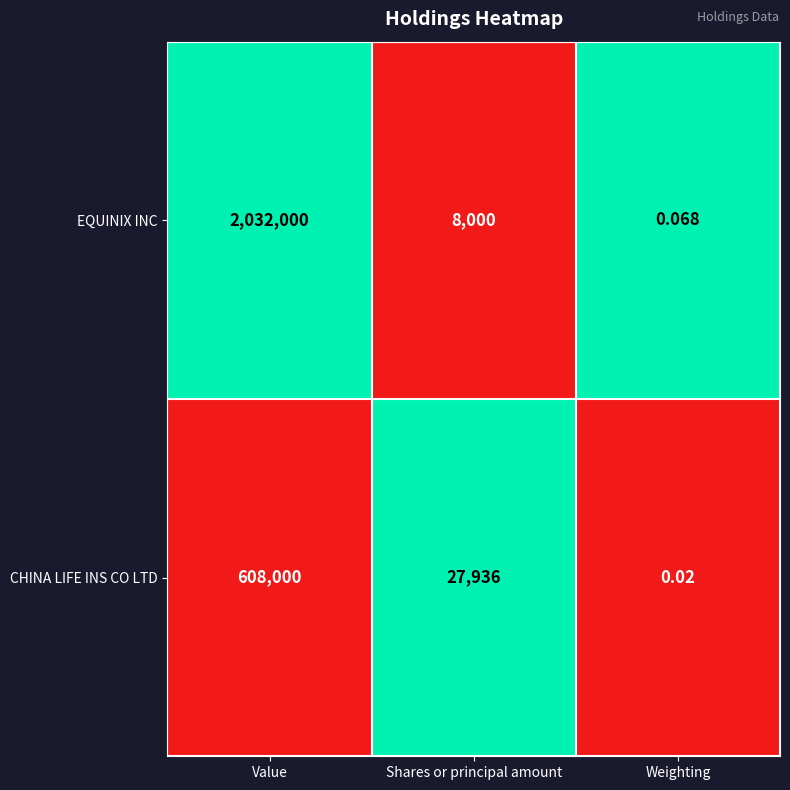

At which label does CHINA LIFE INS CO LTD reach its minimum?

Weighting